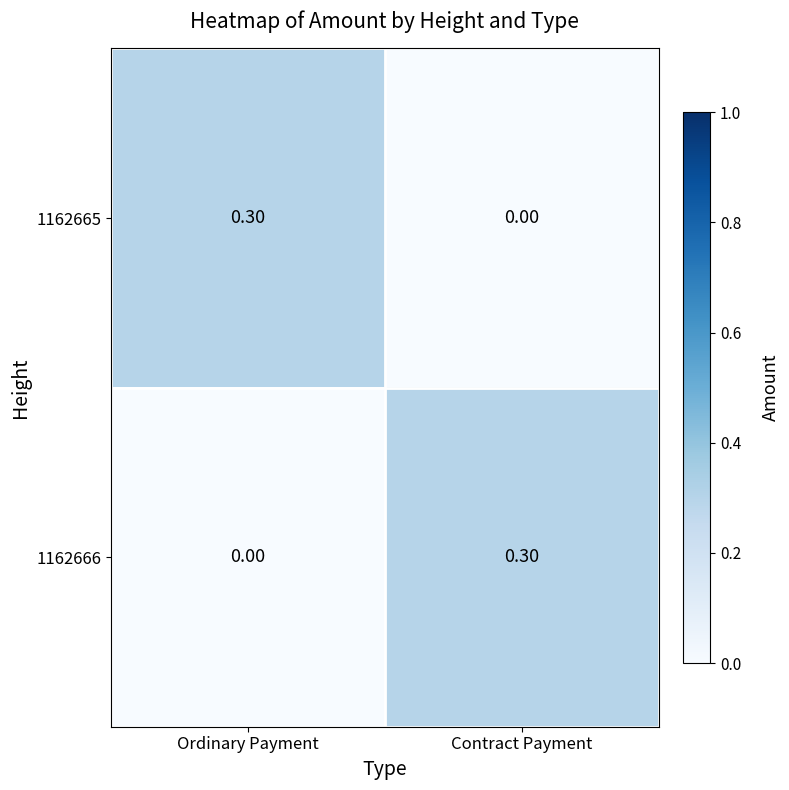

Which category has the lowest value in the 1162665 series?

Contract Payment